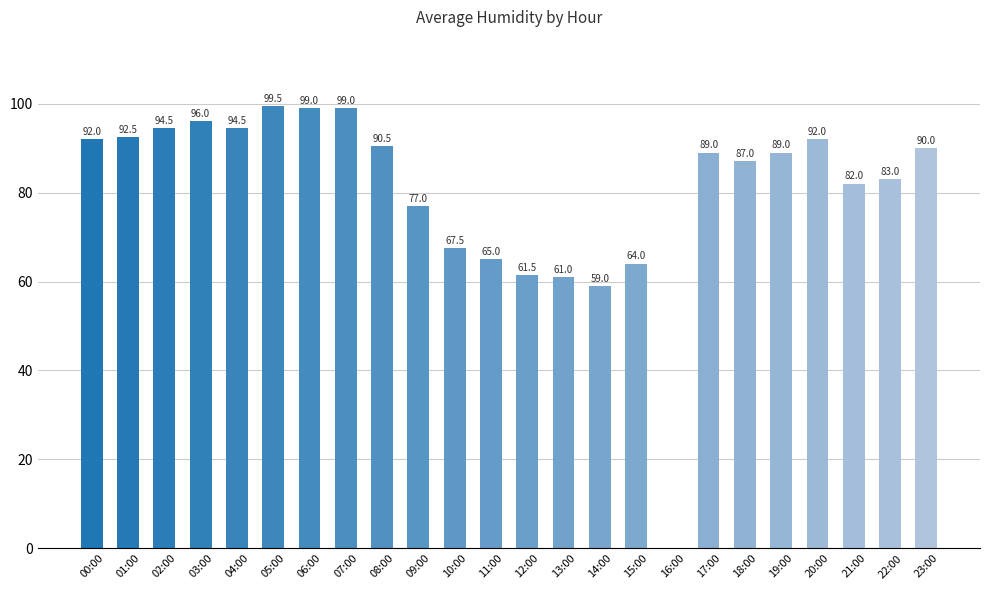

Where is the data nearest to the value 49?

14:00